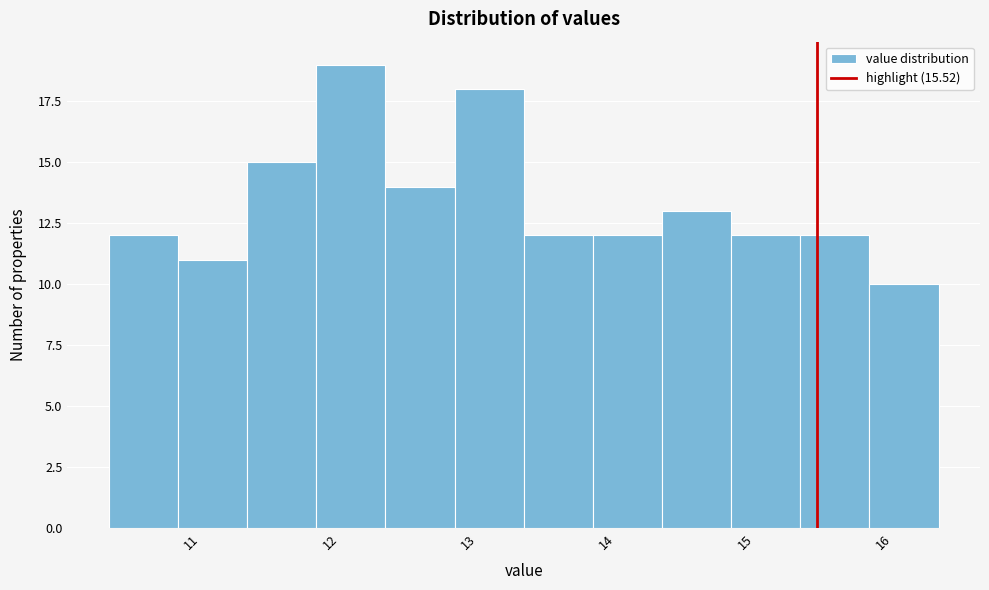

Reading left to right, list every bar in this chart as the range it spans on the x-axis followed by its height. The values are not printed on the chart, so give them approximately, as read against the axis.

10.4 to 10.9: 12
10.9 to 11.4: 11
11.4 to 11.9: 15
11.9 to 12.4: 19
12.4 to 12.9: 14
12.9 to 13.4: 18
13.4 to 13.9: 12
13.9 to 14.4: 12
14.4 to 14.9: 13
14.9 to 15.4: 12
15.4 to 15.9: 12
15.9 to 16.4: 10